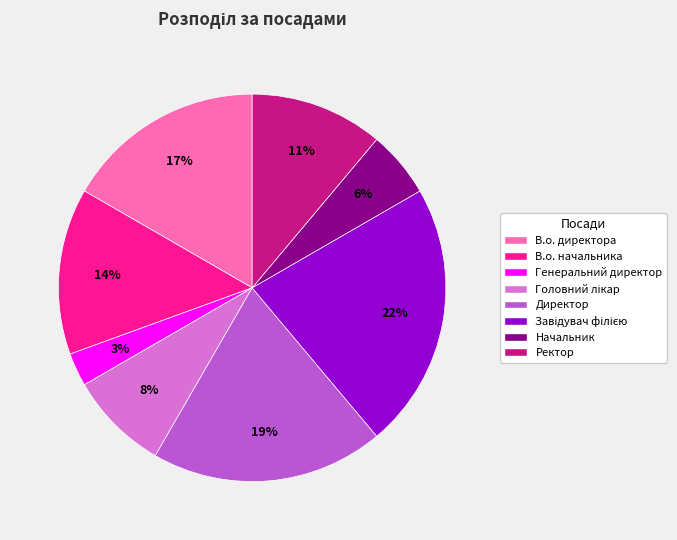

Is it true that В.о. начальника is 14% of the pie?

True